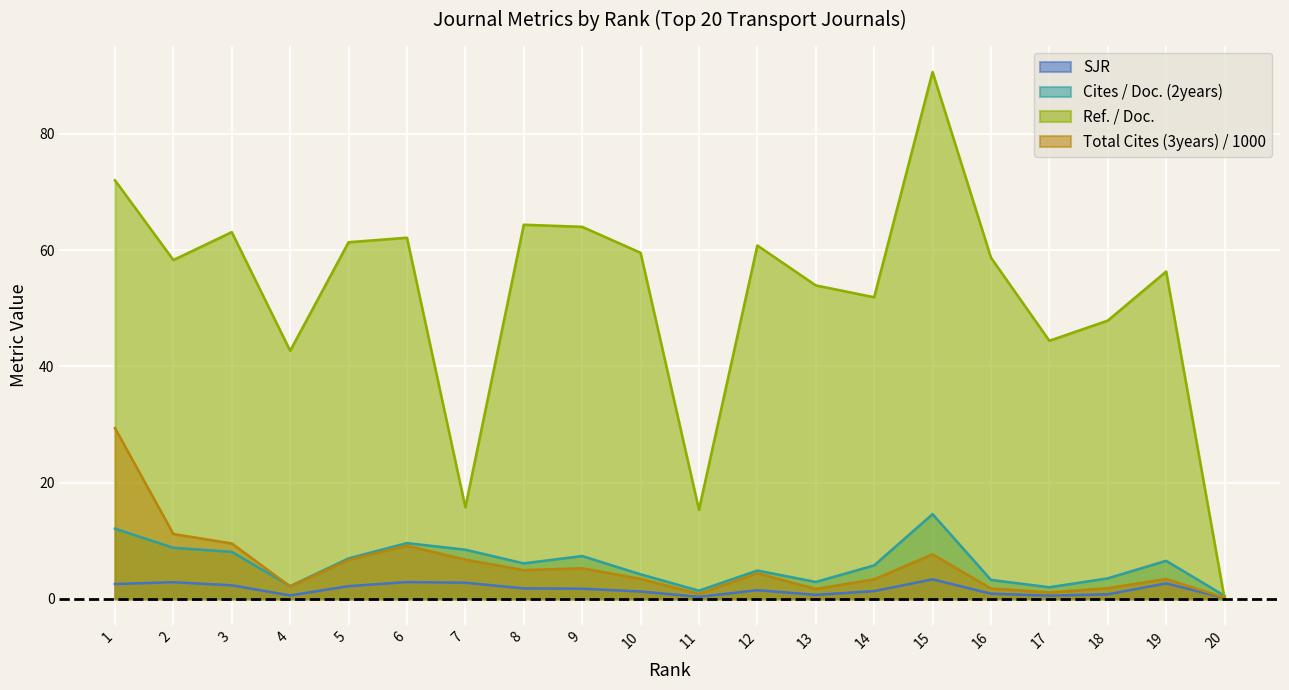

What is the value of the SJR point at the 11th from the left?

0.3